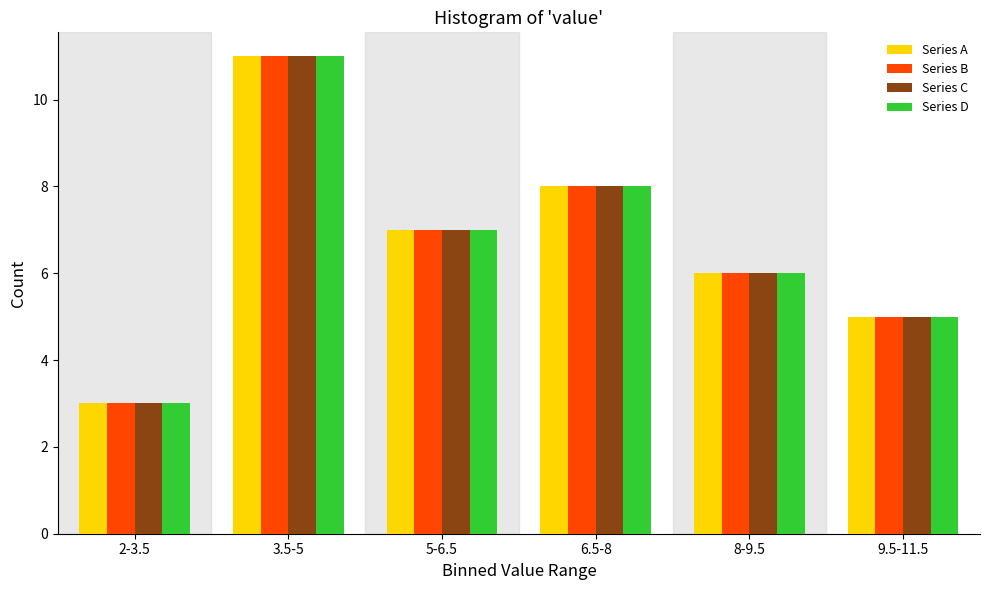

Reading left to right, what are all the values shown in this chart?

Series A: 2-3.5=3	3.5-5=11	5-6.5=7	6.5-8=8	8-9.5=6	9.5-11.5=5
Series B: 2-3.5=3	3.5-5=11	5-6.5=7	6.5-8=8	8-9.5=6	9.5-11.5=5
Series C: 2-3.5=3	3.5-5=11	5-6.5=7	6.5-8=8	8-9.5=6	9.5-11.5=5
Series D: 2-3.5=3	3.5-5=11	5-6.5=7	6.5-8=8	8-9.5=6	9.5-11.5=5